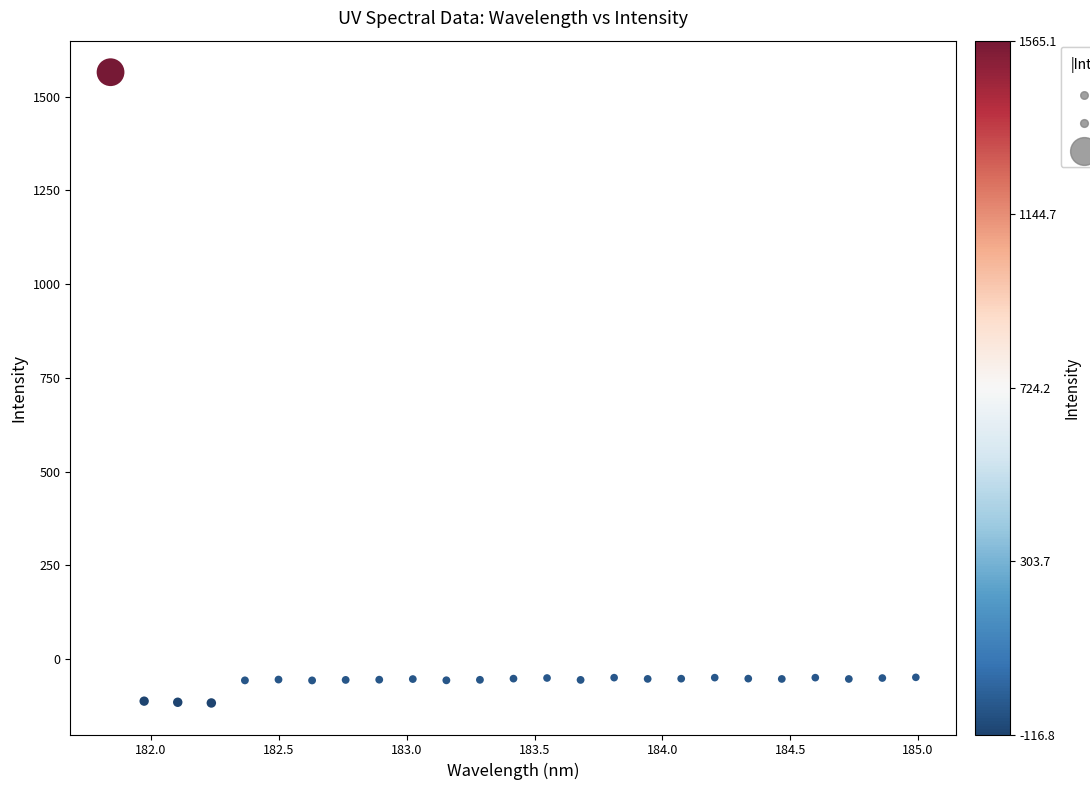

What is the range of X values (max minus min)?

3.1